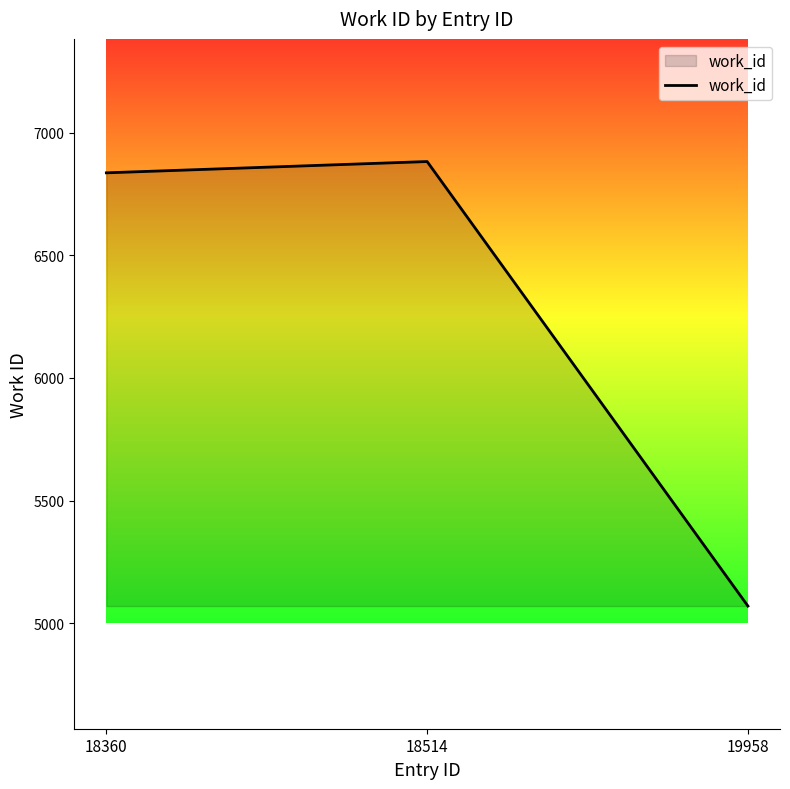

Rank the categories by value from lowest to highest.

19958, 18360, 18514